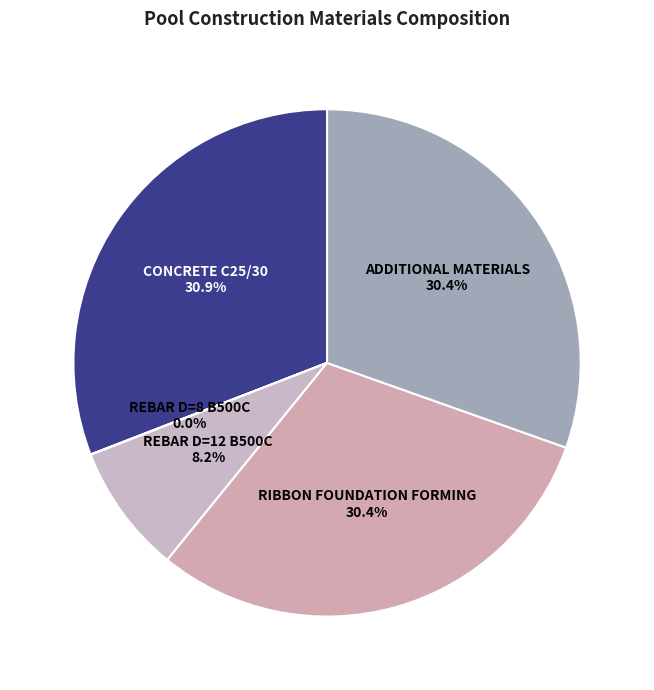

Rank the categories by value from lowest to highest.

Rebar D=8 B500C, Rebar D=12 B500C, Ribbon foundation forming, Additional materials, Concrete C25/30